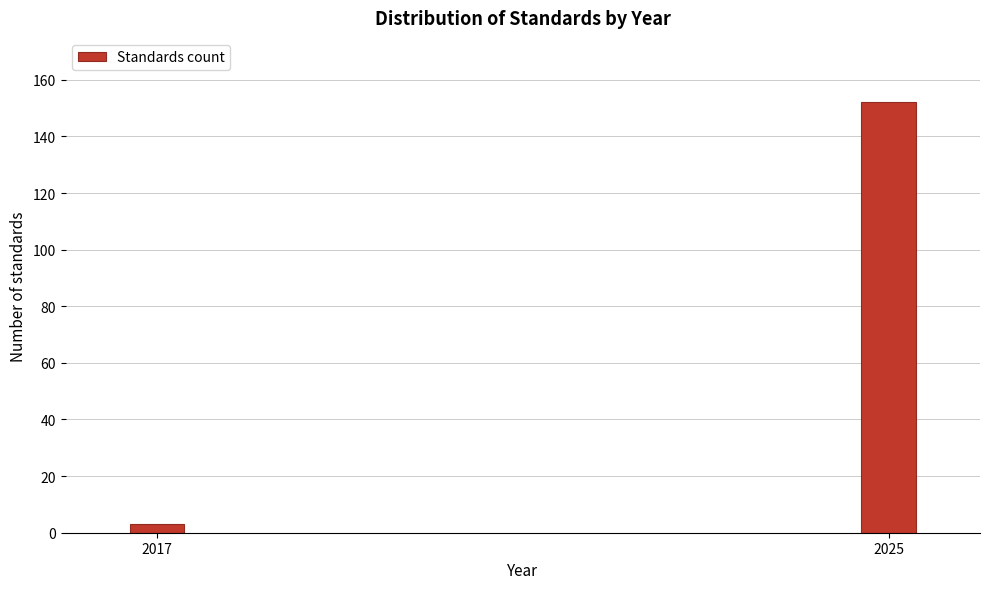

Reading right to left, what are all the values shown in this chart?

152	3